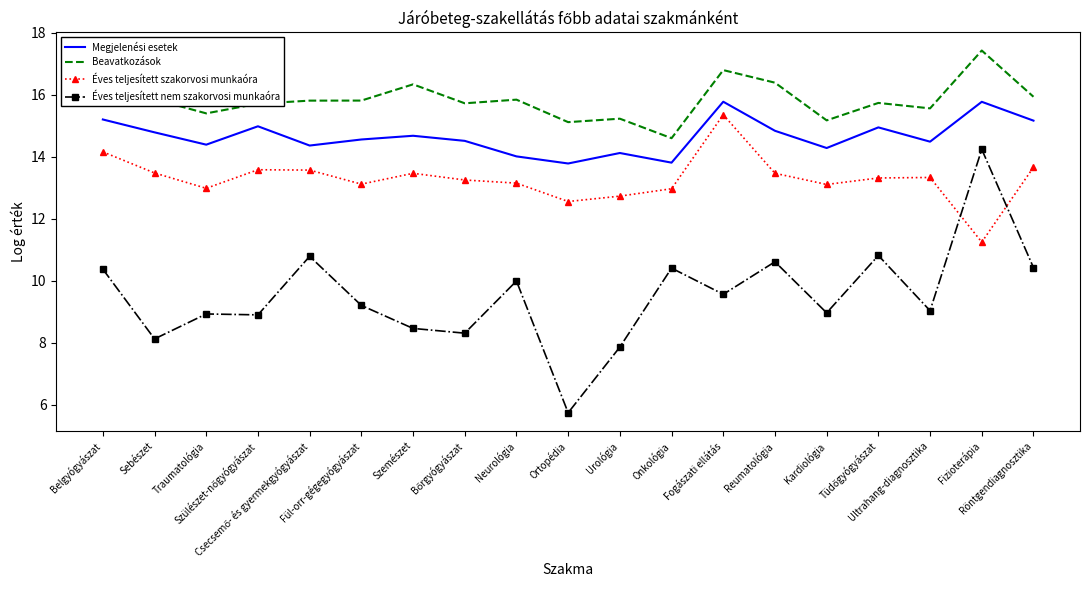

True or false: Éves teljesített nem szakorvosi munkaóra and Beavatkozások intersect in this chart.

False